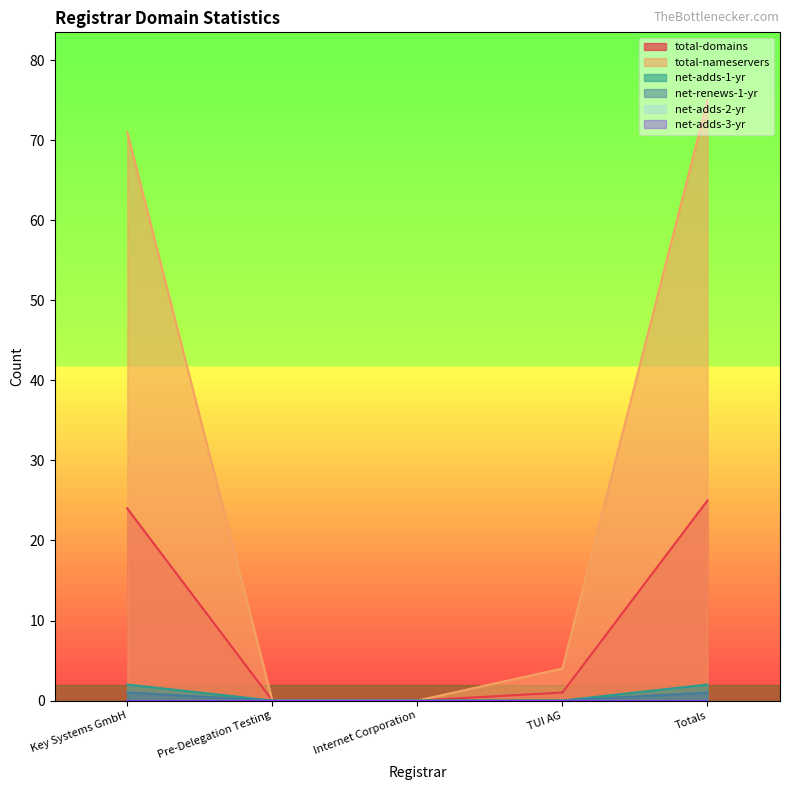

What is the spread (max minus min) of values at Key Systems GmbH?

70